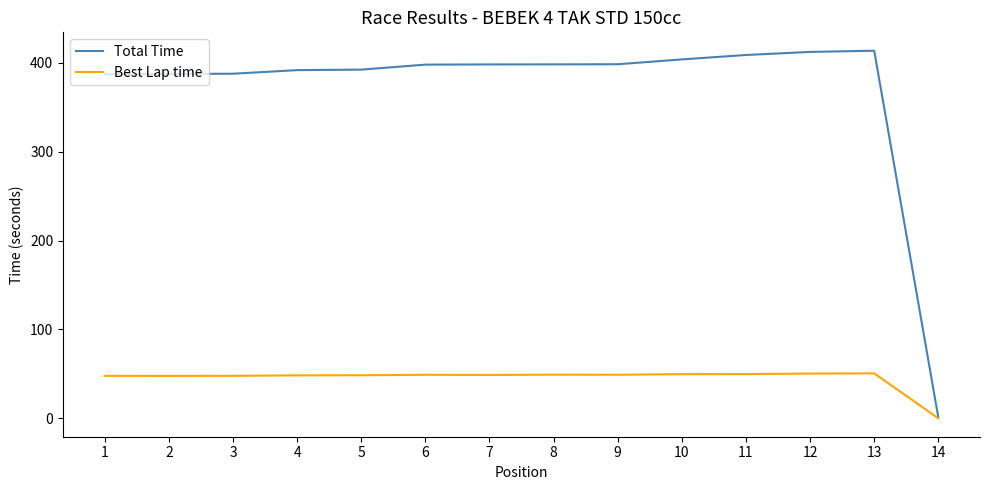

Which category has the lowest value across all series?

14